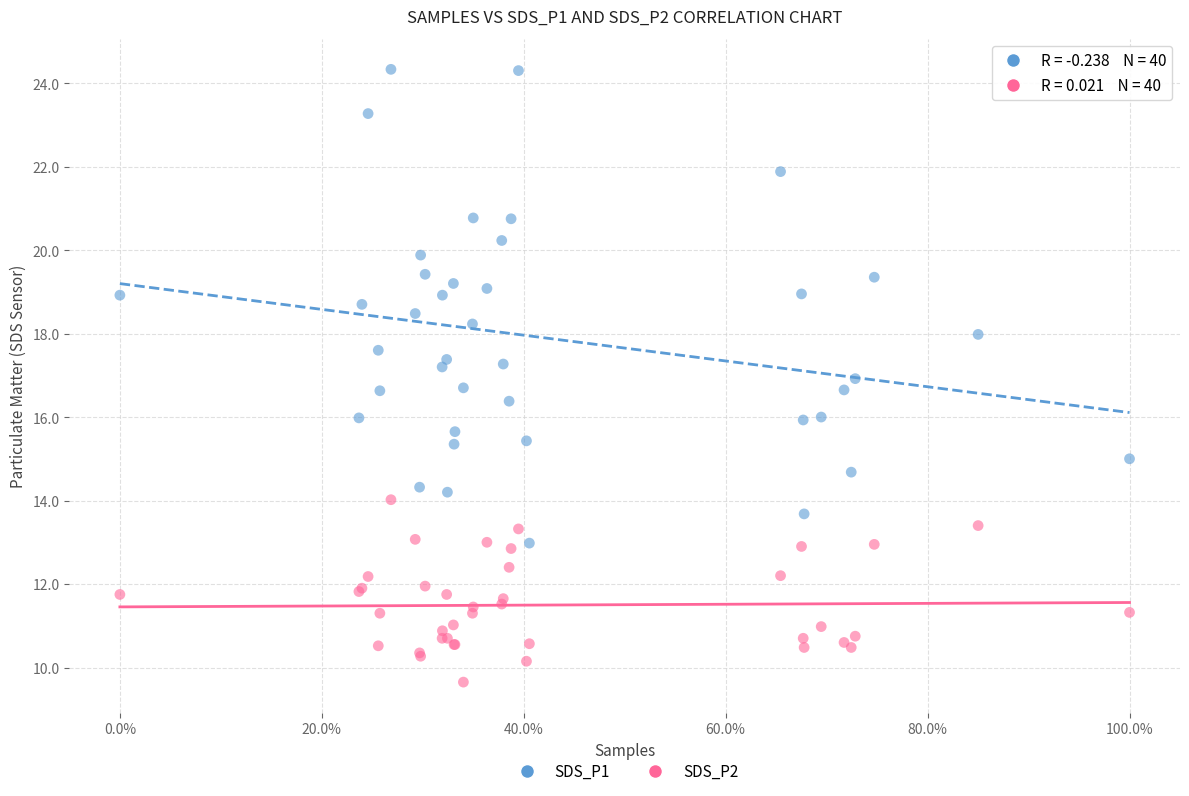

What is the X range (max minus min) for the scatter plot?

1.0